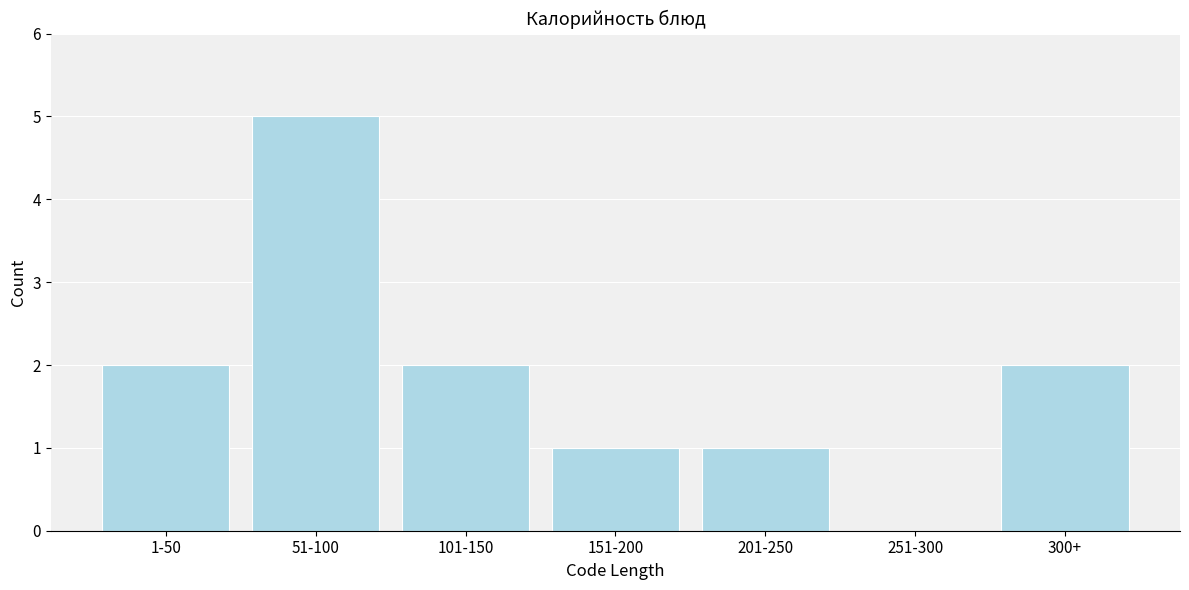

Reading left to right, extract all data points from this chart.

1-50=2	51-100=5	101-150=2	151-200=1	201-250=1	251-300=0	300+=2